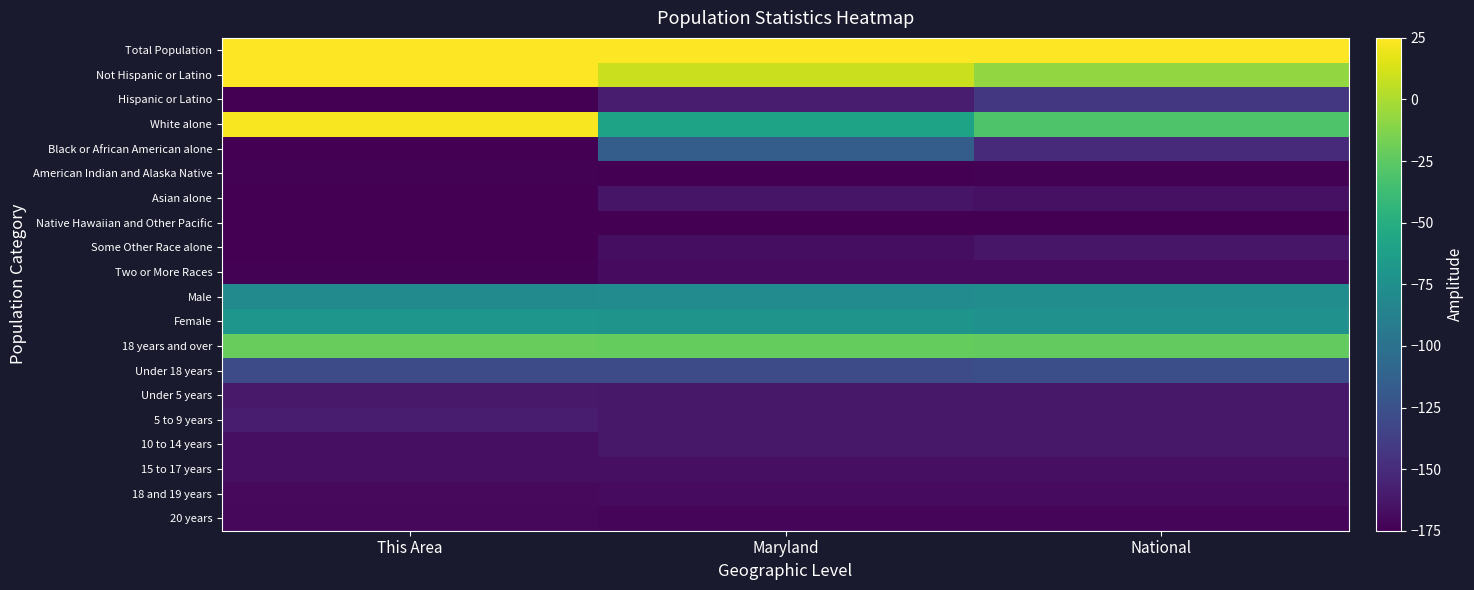

What is the spread (max minus min) of values at National?

200.0